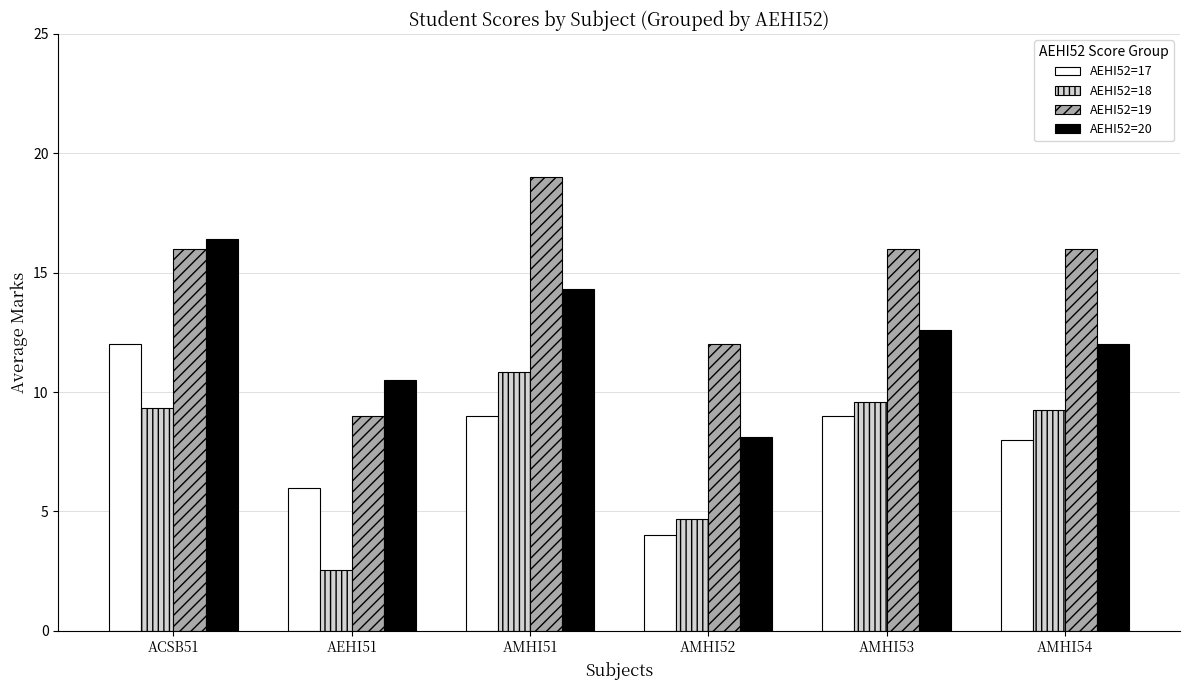

Which label corresponds to the largest value in the chart?

AMHI51